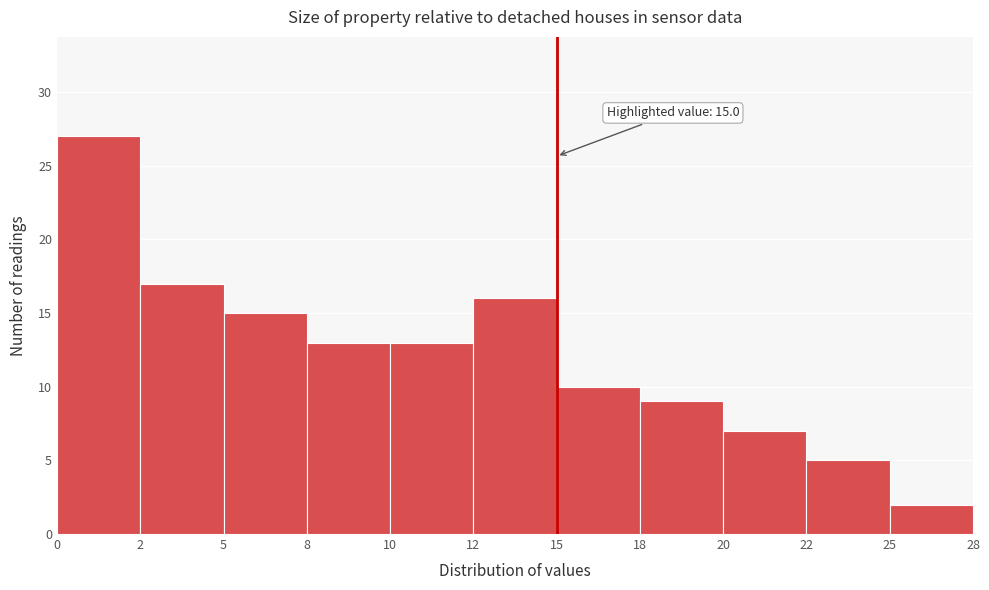

Reading left to right, transcribe all the data shown in this chart.

0=27	2=17	5=15	8=13	10=13	12=16	15=10	18=9	20=7	22=5	25=2